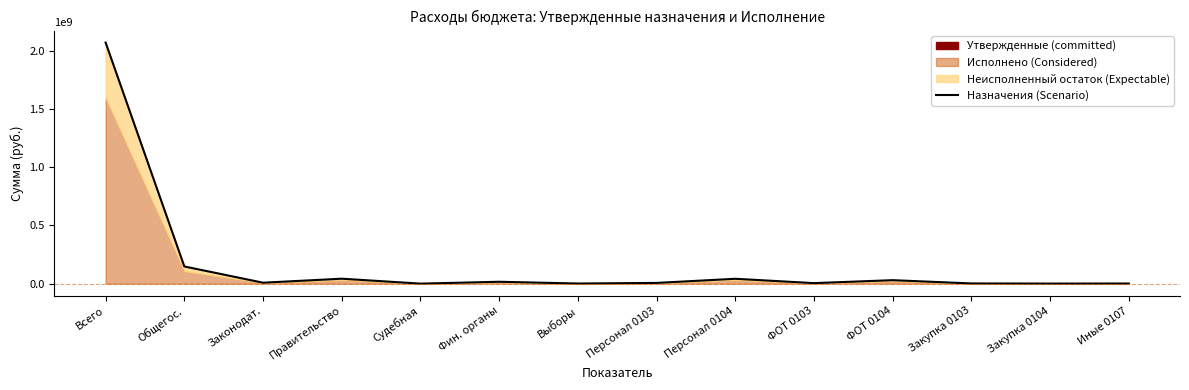

Which category has the lowest value across all series?

Судебная